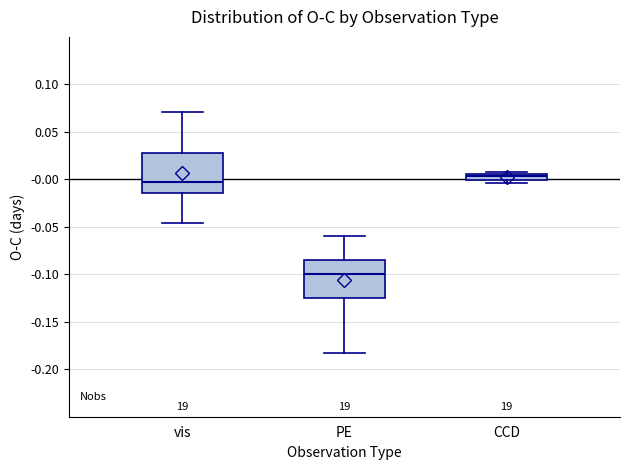

Where is the lower edge of the box for CCD on the y-axis? The values are not printed on the chart, so give them approximately, as read against the axis.

0.000